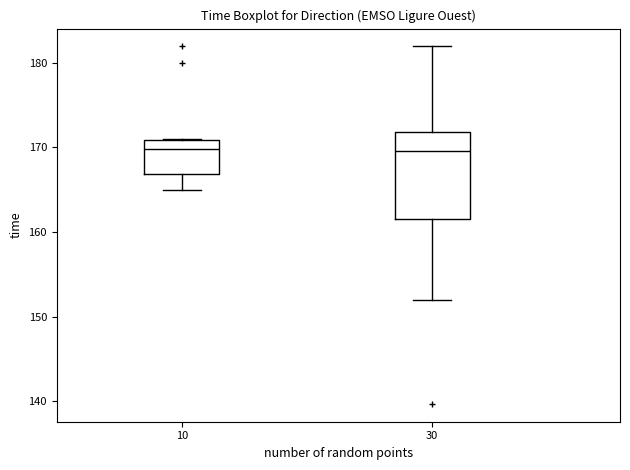

Reading left to right, read every box against the y-axis: the position of its median line, the range the box covers, and the ends of its whiskers. The values are not printed on the chart, so give them approximately, as read against the axis.

10: median 170, box 167 to 171, whiskers 165 to 171
30: median 170, box 161 to 172, whiskers 152 to 182